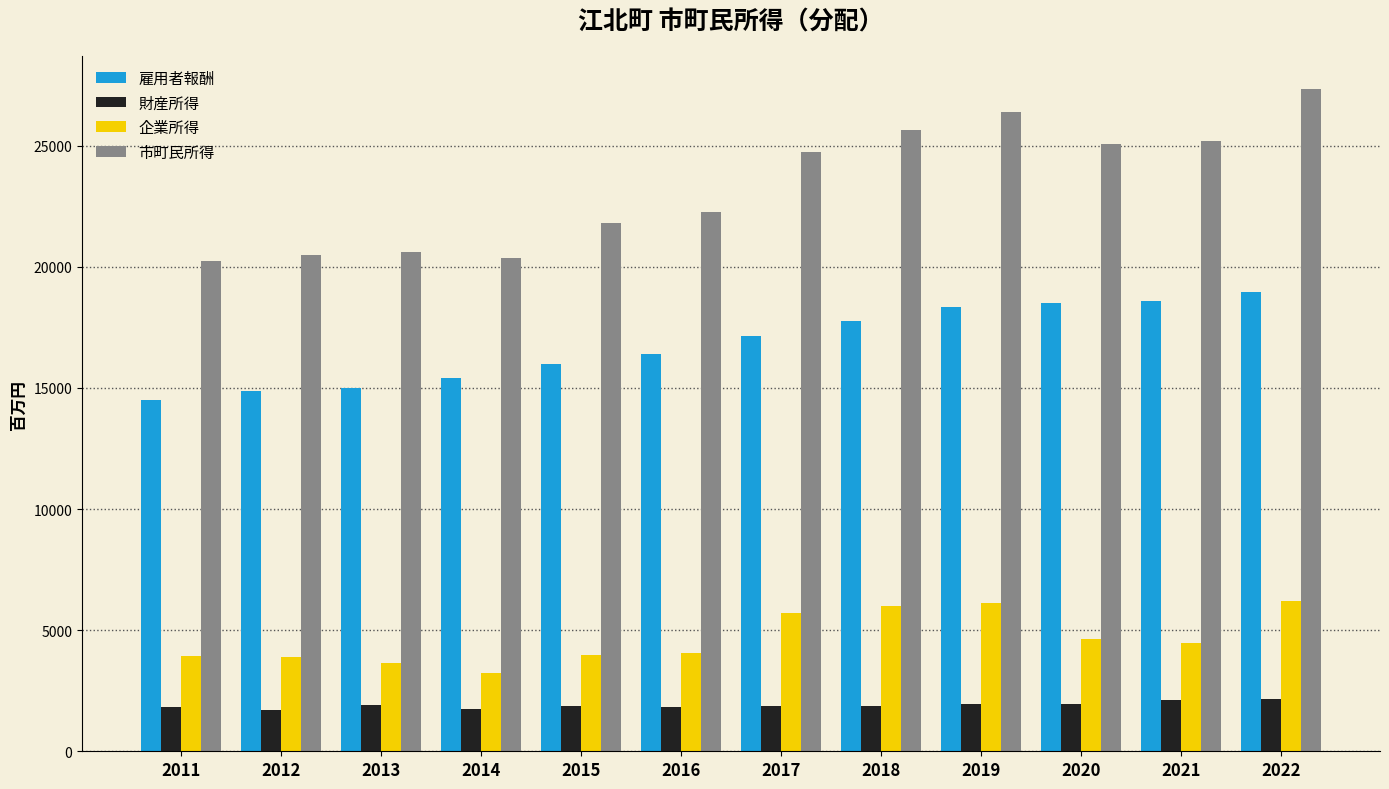

Which series has the largest total across all categories?

市町民所得